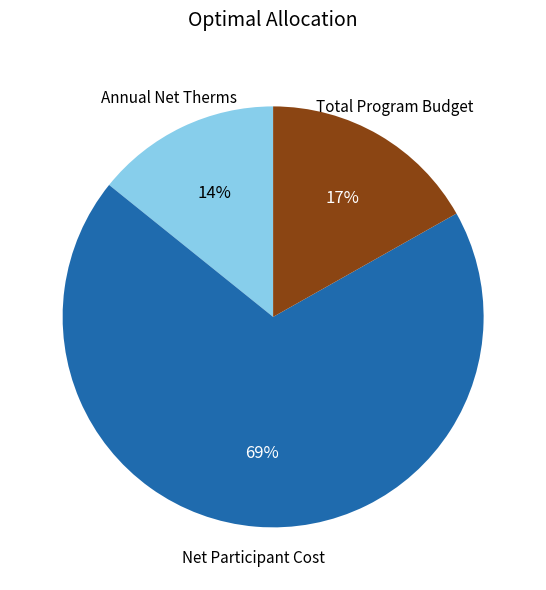

Is there a majority slice in this chart?

Yes